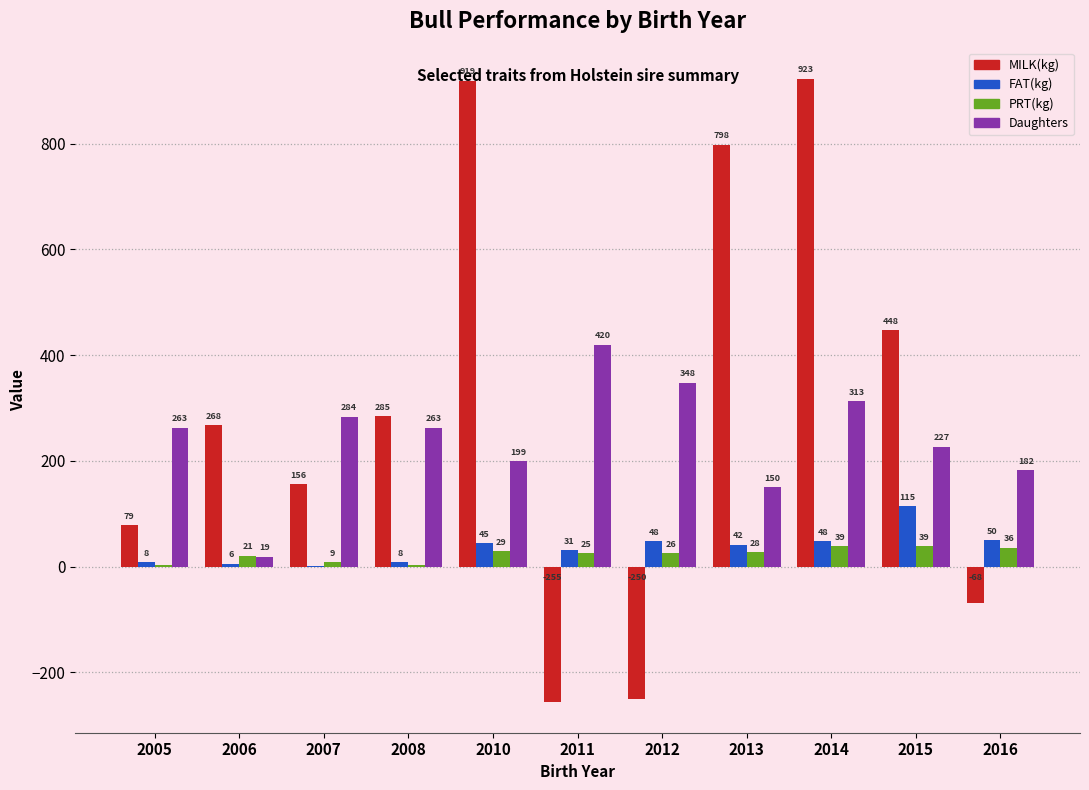

Is the value of Daughters at 2014 greater than the value of FAT(kg) at 2011?

Yes